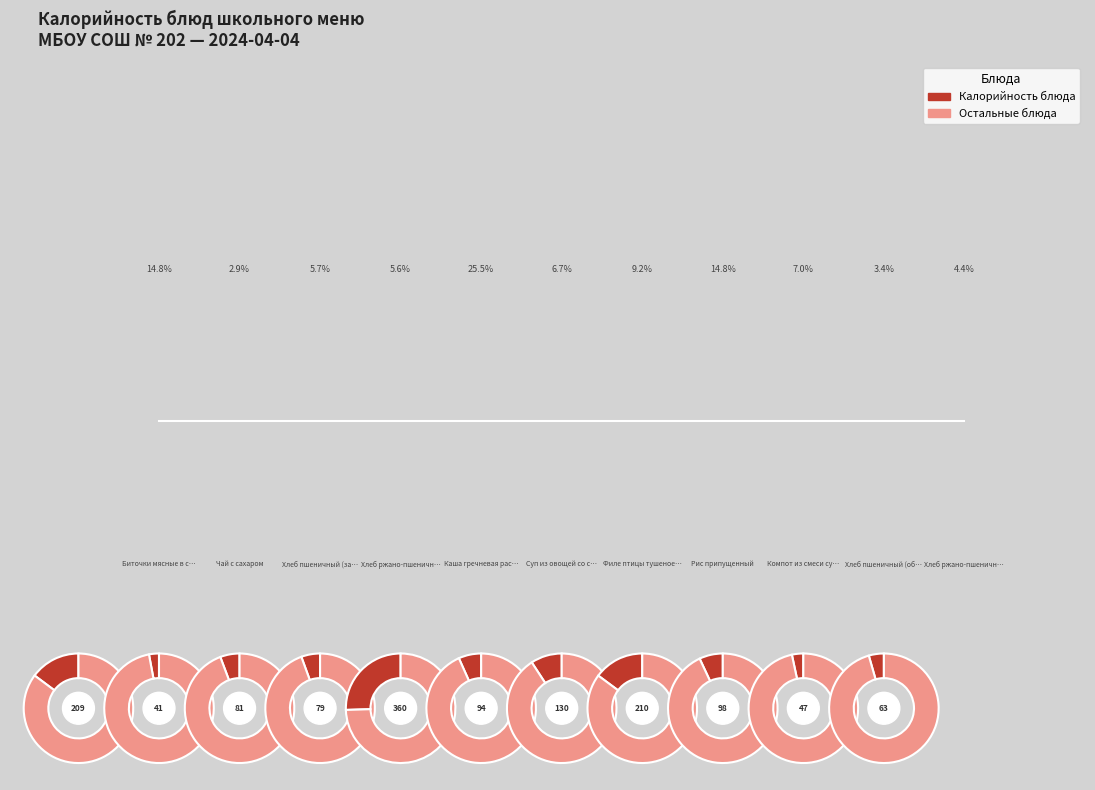

The Суп из овощей со сметаной slice represents 7% of the pie. True or false?

True